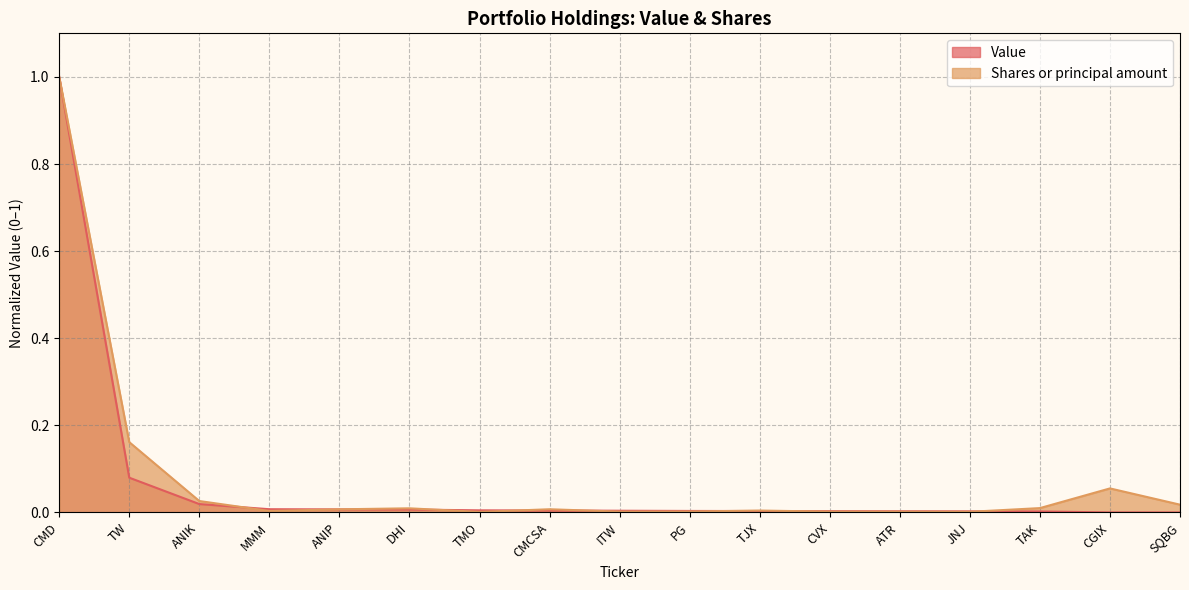

Does the chart display data point markers on the line(s)?

No